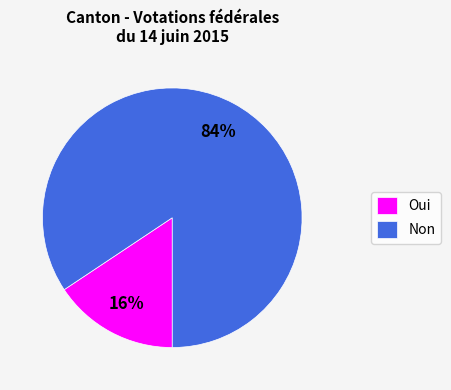

Between Non and Oui, which is larger?

Non